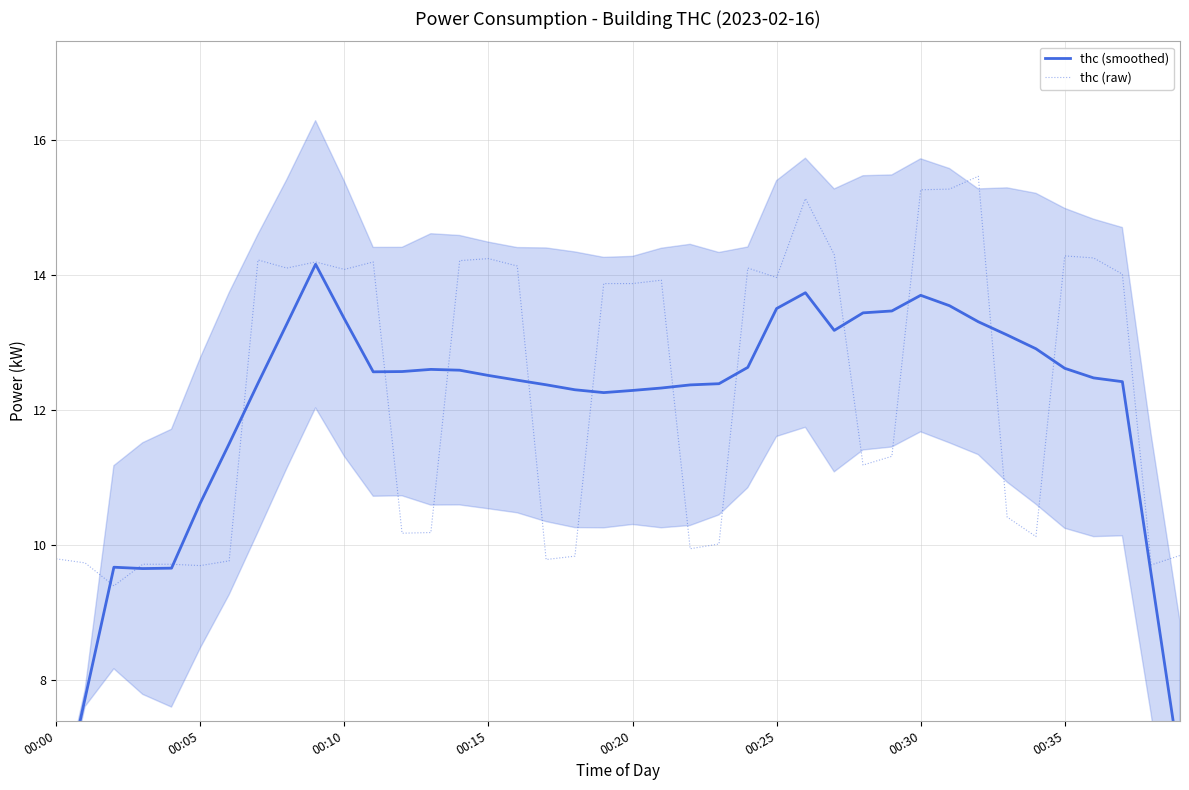

Which category has the highest value in the thc (raw) series?

32